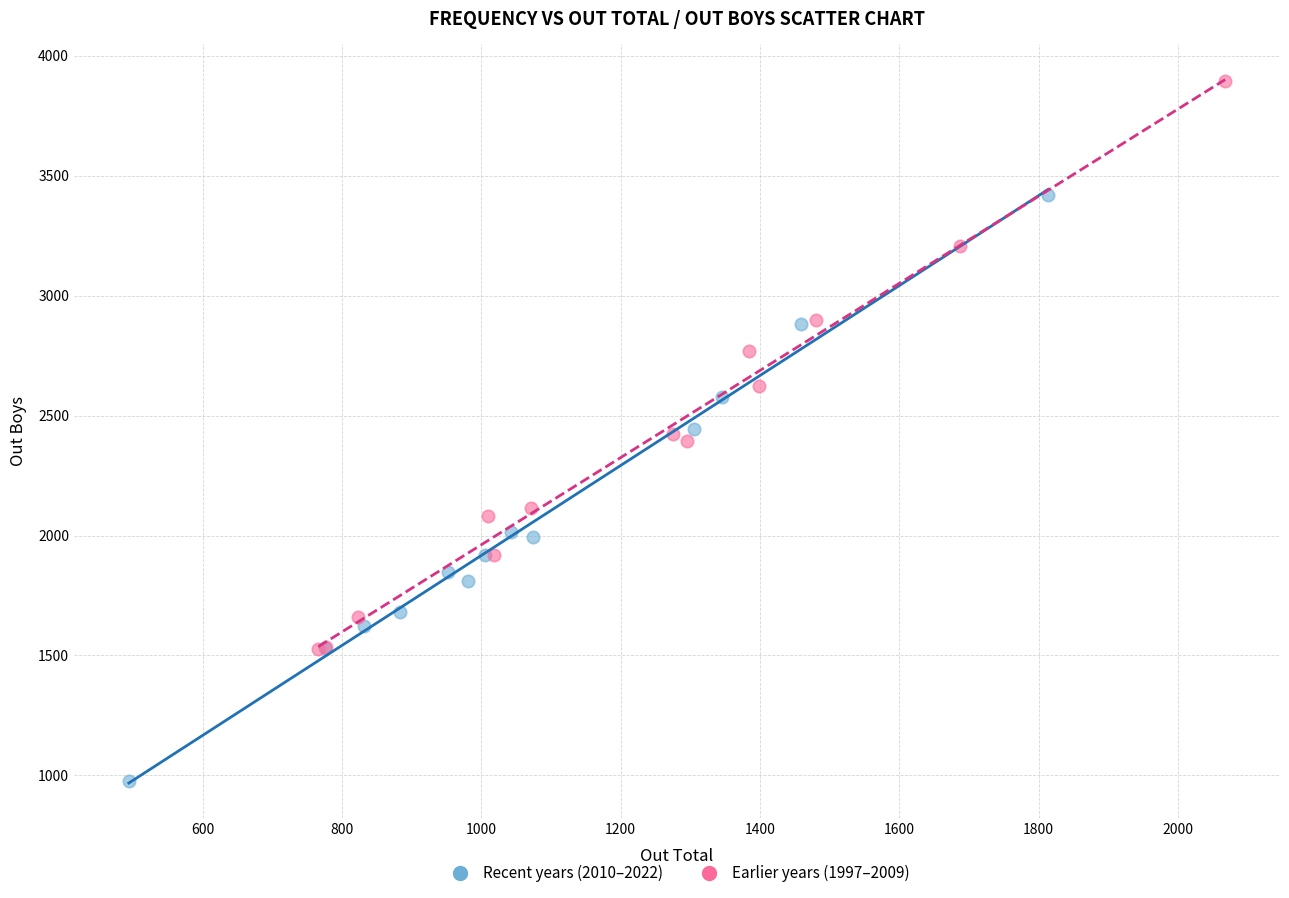

Which series reaches the maximum Y coordinate?

Earlier years (1997–2009)